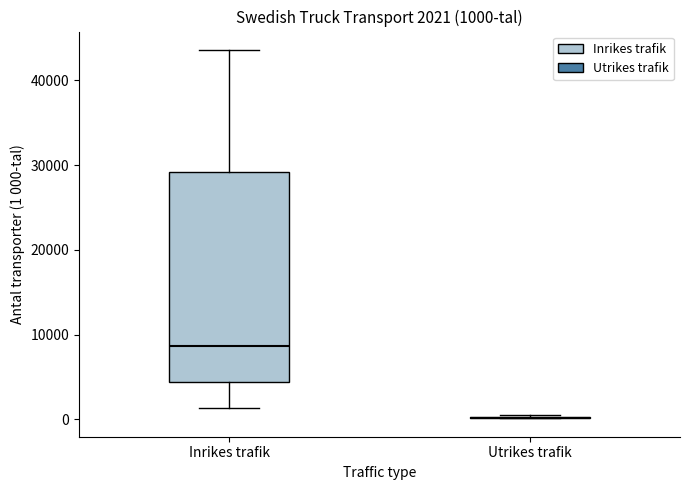

Which box is the tallest, from its lower edge to its upper edge?

Inrikes trafik